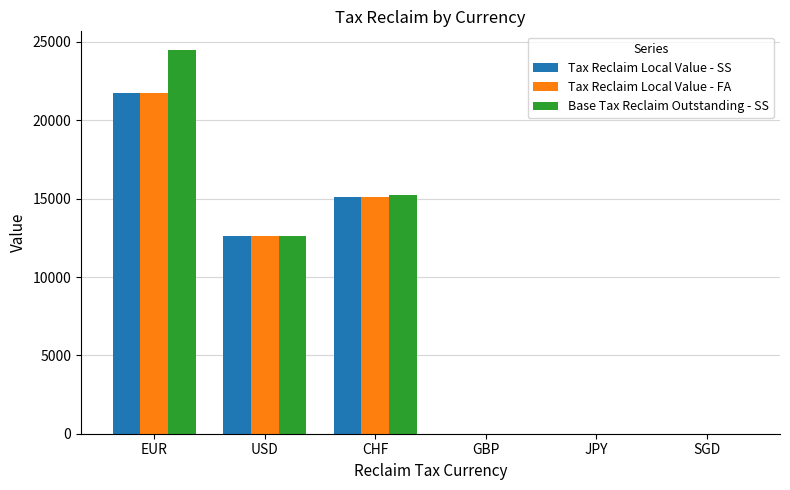

True or false: Base Tax Reclaim Outstanding - SS has a value of -13473.8 at SGD.

False